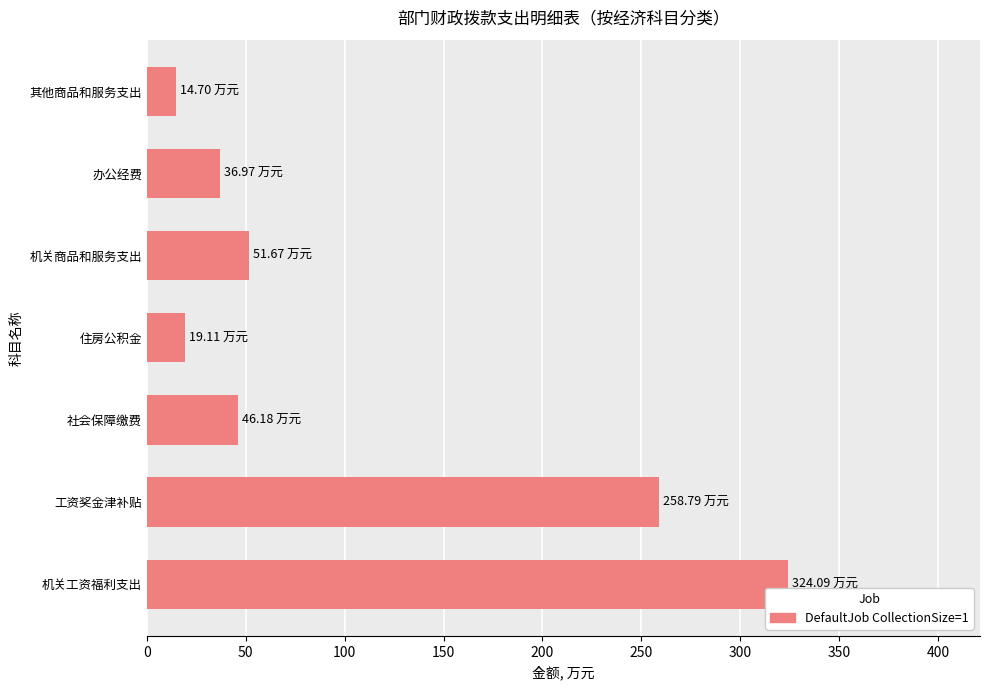

What is the sum of all values?

751.5